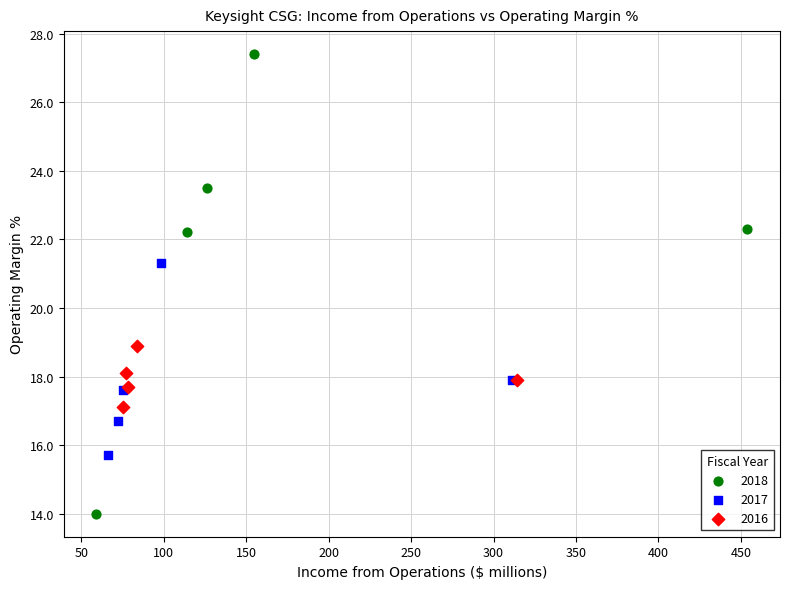

Which series has the widest spread of Y values?

2018